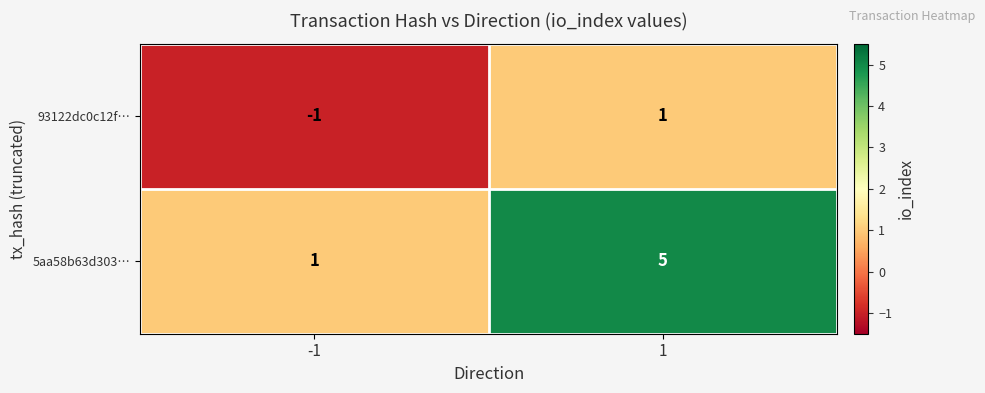

Rank the series at -1 from highest to lowest value.

5aa58b63d303…, 93122dc0c12f…